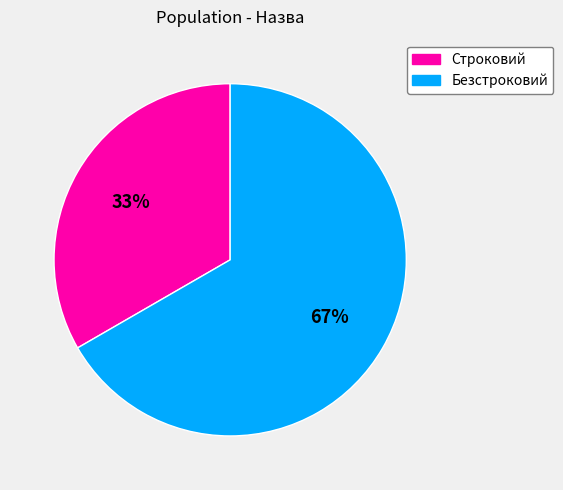

To the nearest percent, what is the average slice percentage?

50%